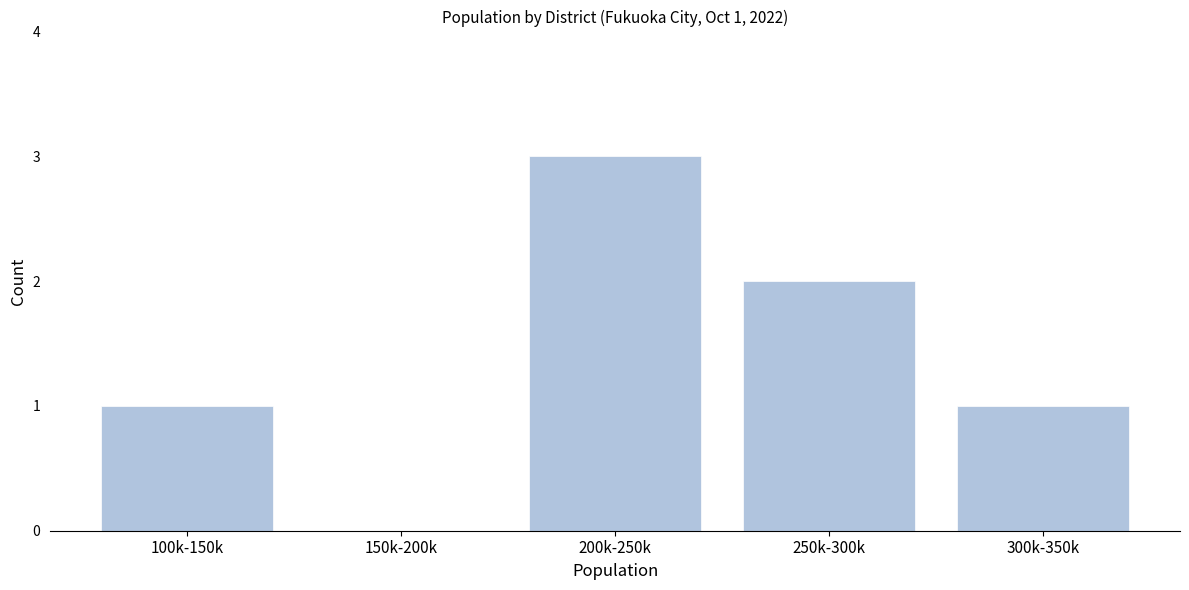

Reading right to left, transcribe all the data shown in this chart.

300k-350k=1	250k-300k=2	200k-250k=3	150k-200k=0	100k-150k=1